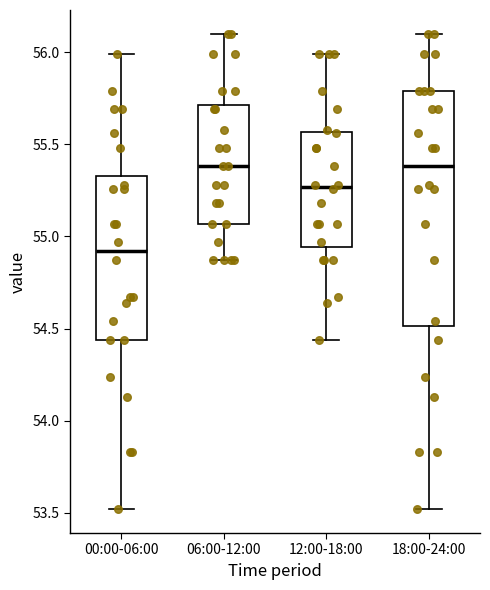

Where does the lower whisker of the box for 18:00-24:00 end on the y-axis? The values are not printed on the chart, so give them approximately, as read against the axis.

53.50